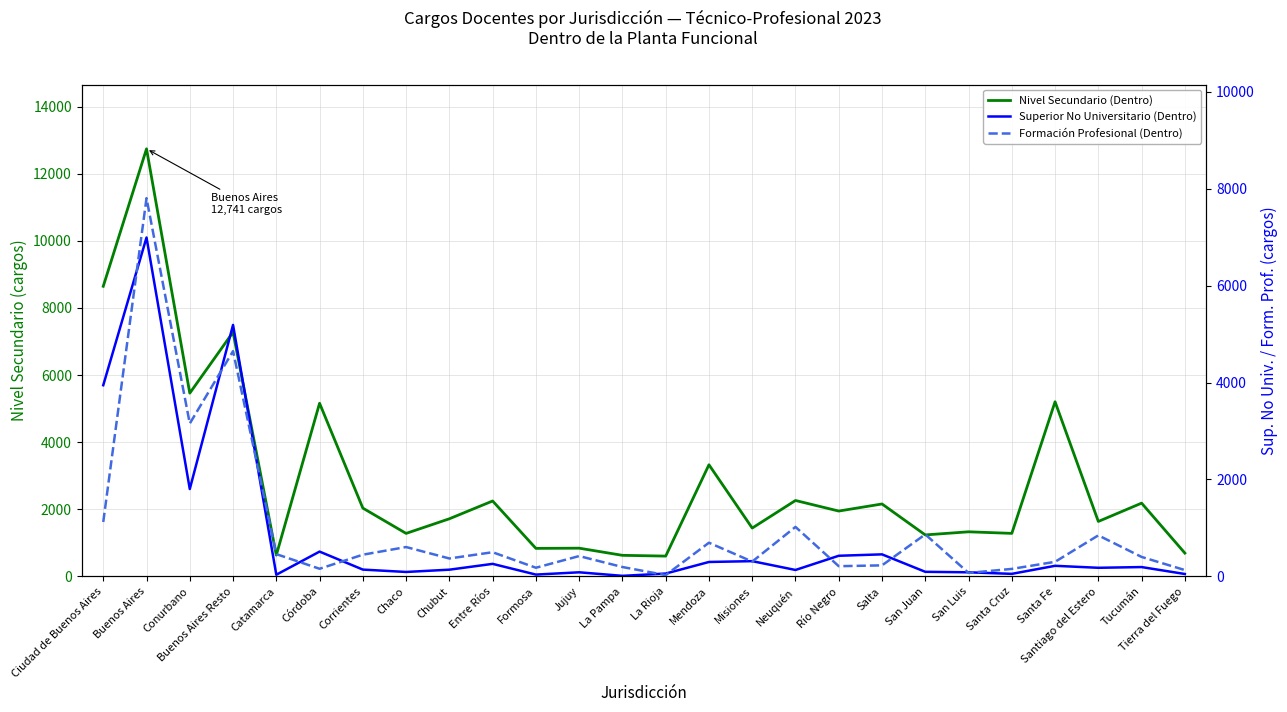

What is the spread (max minus min) of values at Chaco?

1190